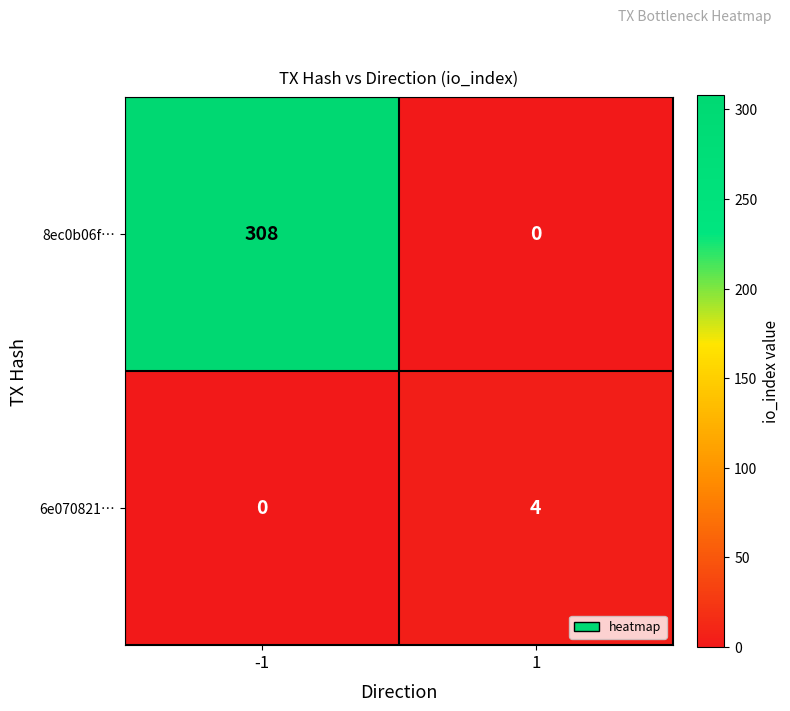

Rank the series at 1 from lowest to highest value.

8ec0b06f…, 6e070821…